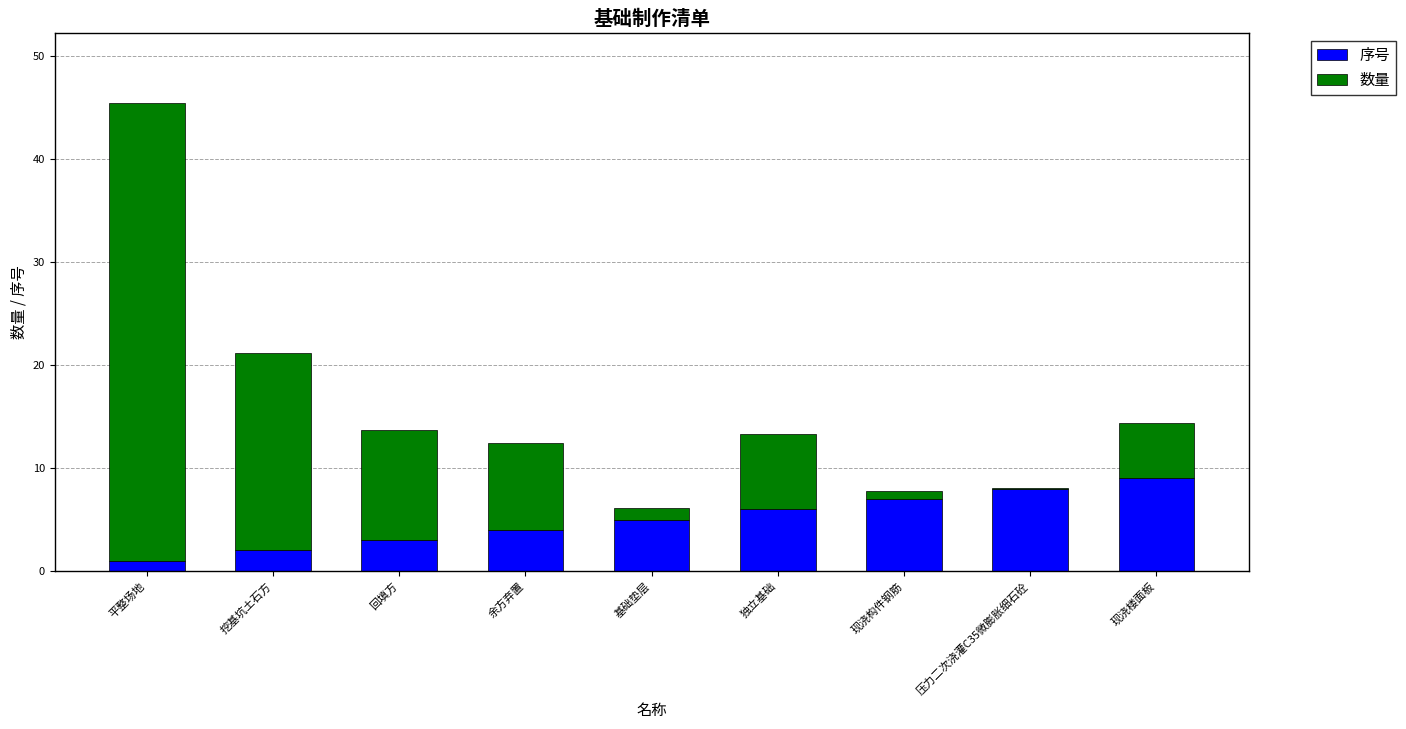

How many categories are shown in the chart?

9